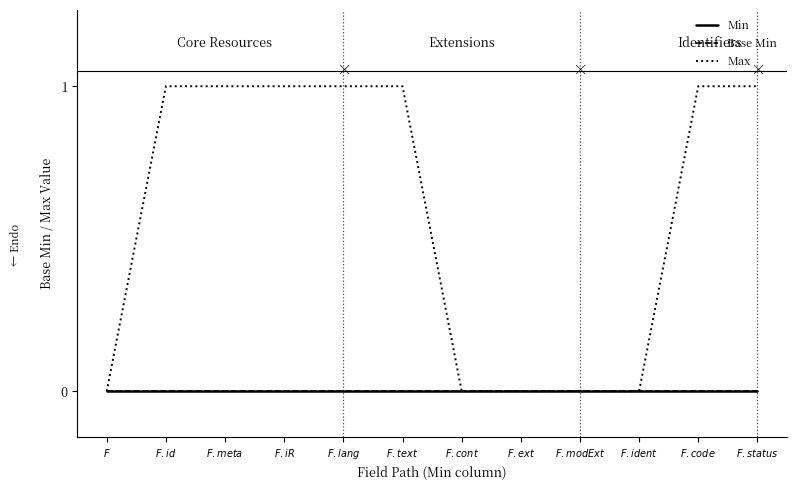

Reading left to right, what are all the values shown in this chart?

Min: 0	0	0	0	0	0	0	0	0	0	0	0
Base Min: 0	0	0	0	0	0	0	0	0	0	0	0
Max: 0	1	1	1	1	1	0	0	0	0	1	1